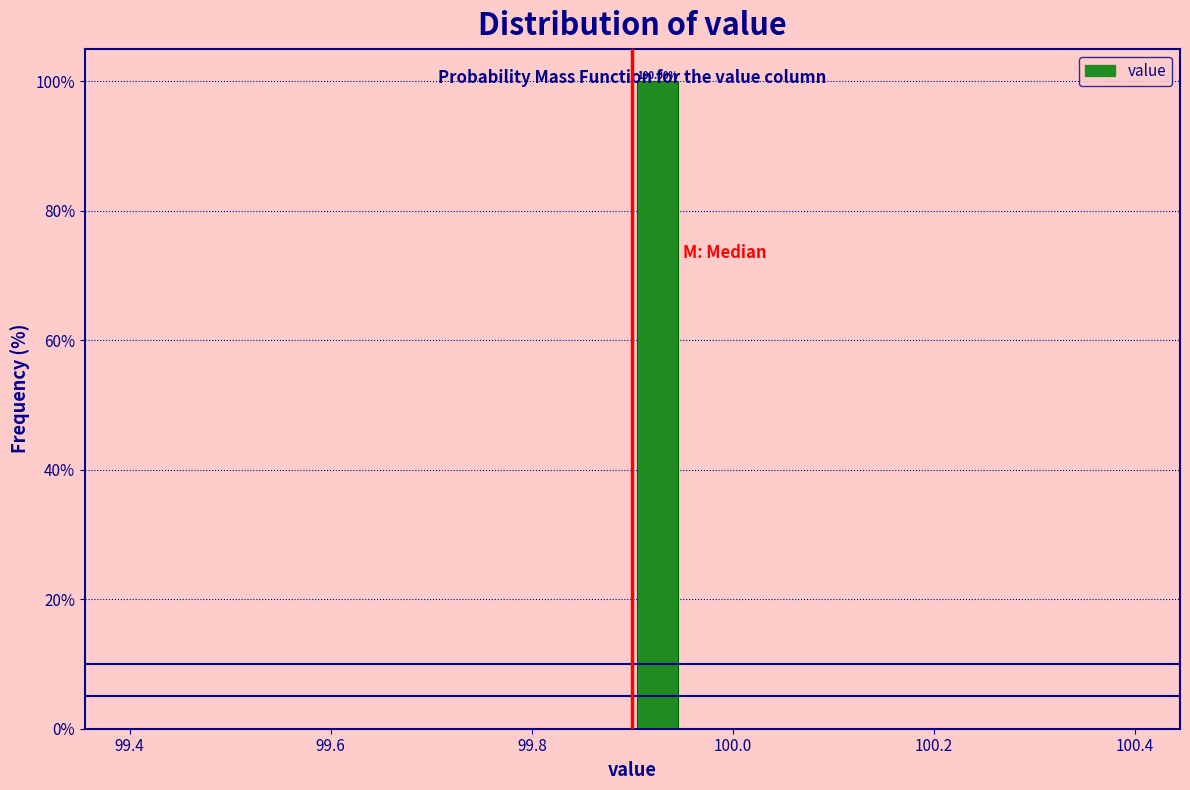

Read against the x-axis, roughly where is the centre of the tallest bar?

99.92